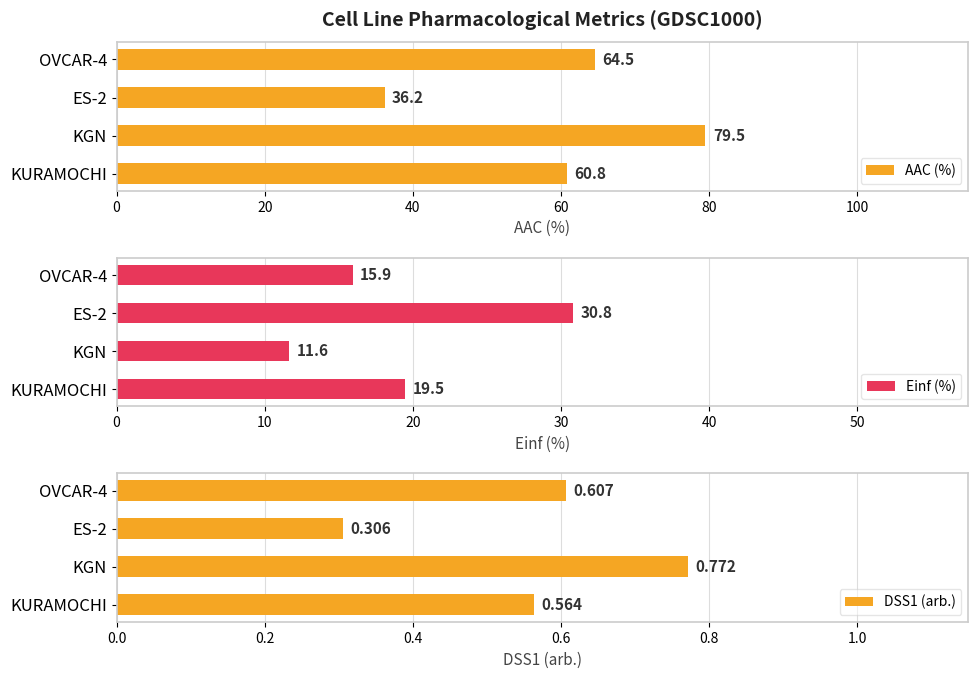

At how many categories does at least one series exceed 5?

4